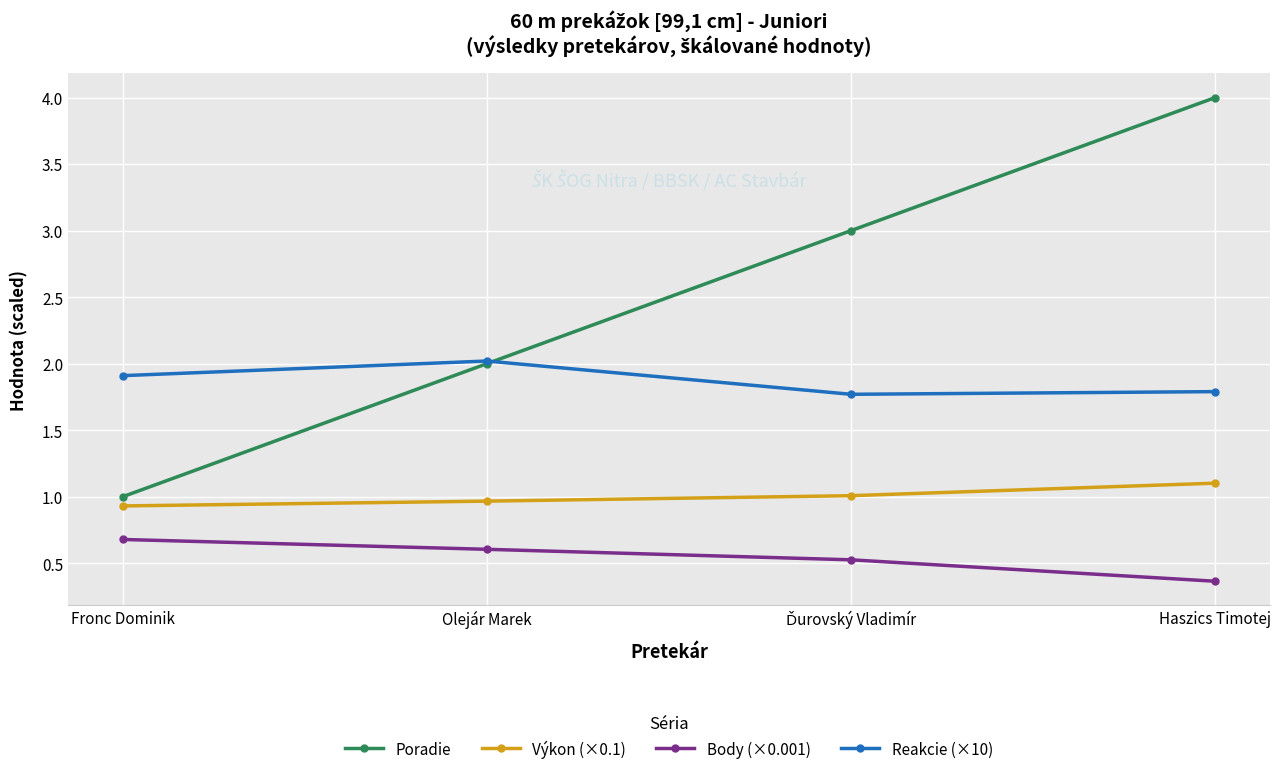

Rank the series by their maximum value, from highest to lowest.

Poradie, Reakcie (×10), Výkon (×0.1), Body (×0.001)